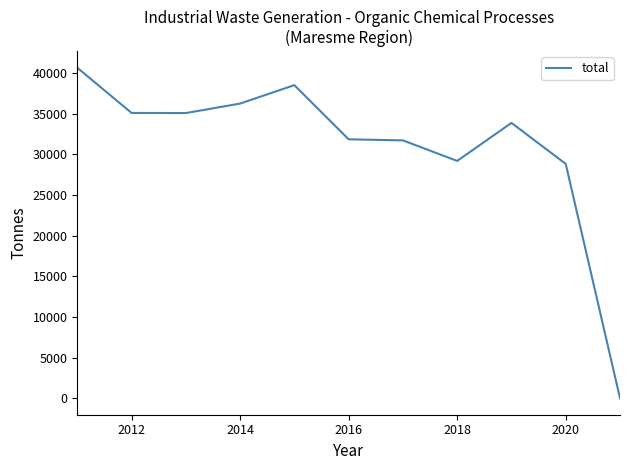

What is the greatest value displayed?

40662